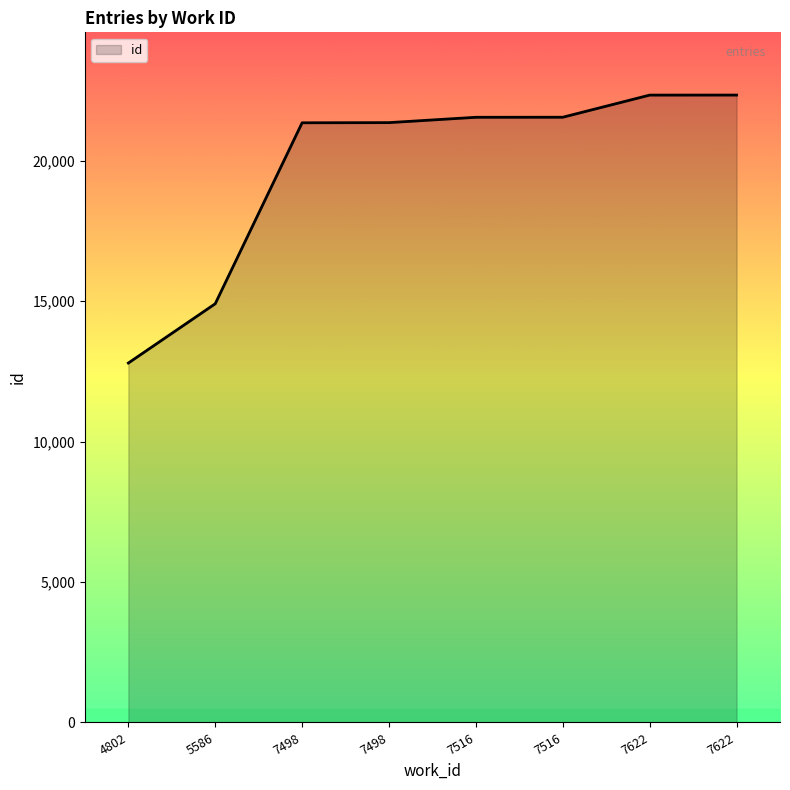

What is the ratio of the value at 7622 to the value at 4802?

1.7